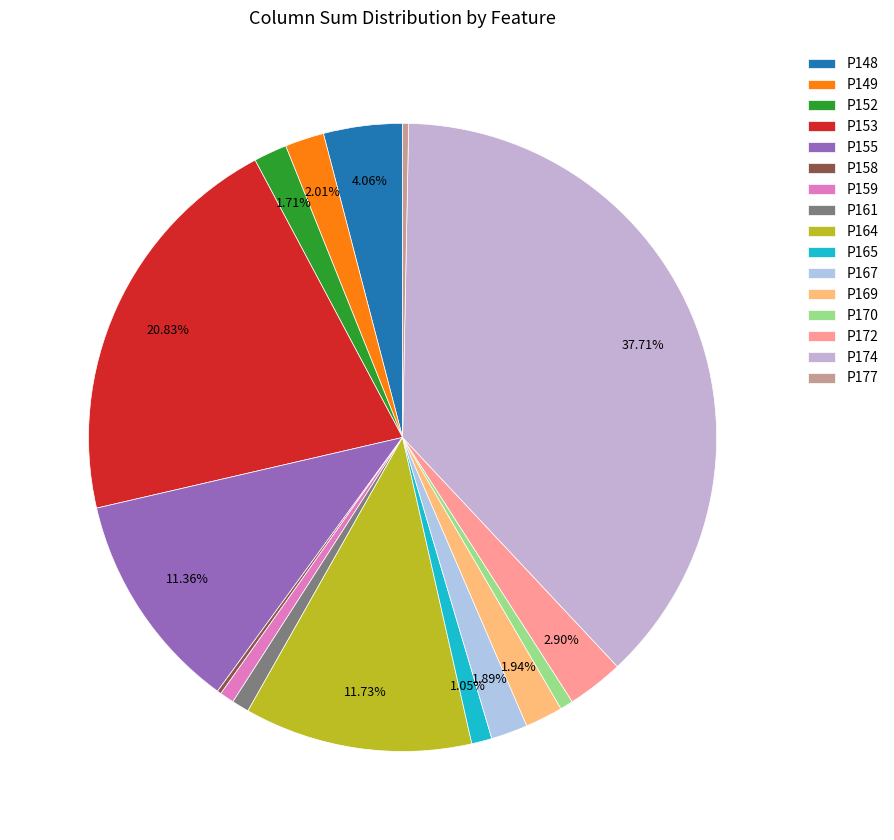

To the nearest percent, what is the average slice percentage?

6%